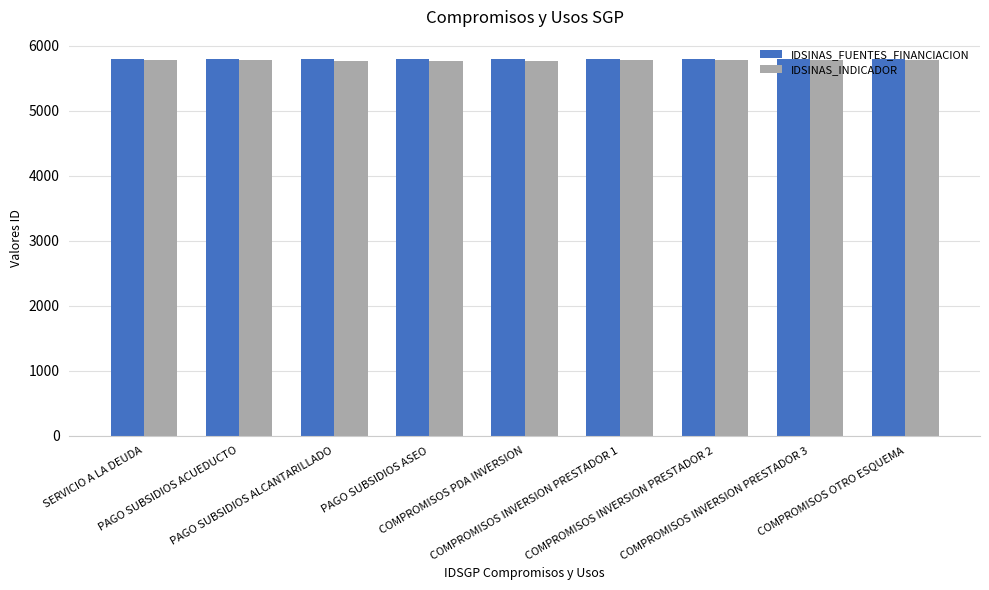

Count the IDSINAS_FUENTES_FINANCIACION values in the range 5795 to 5799.

5